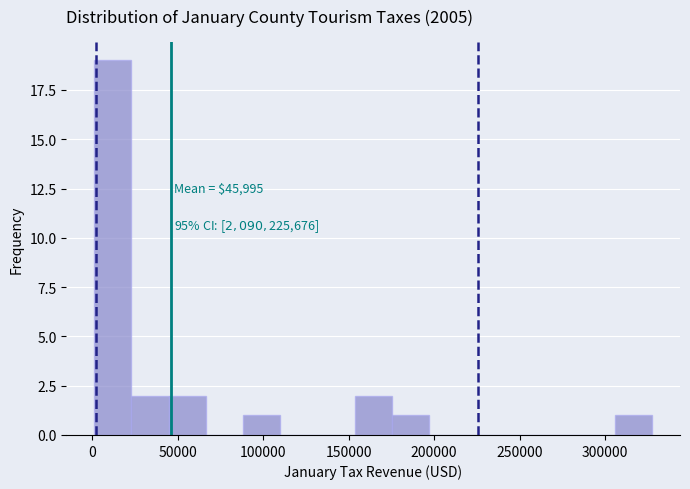

Which range on the x-axis has the tallest bar?

0 to 25000